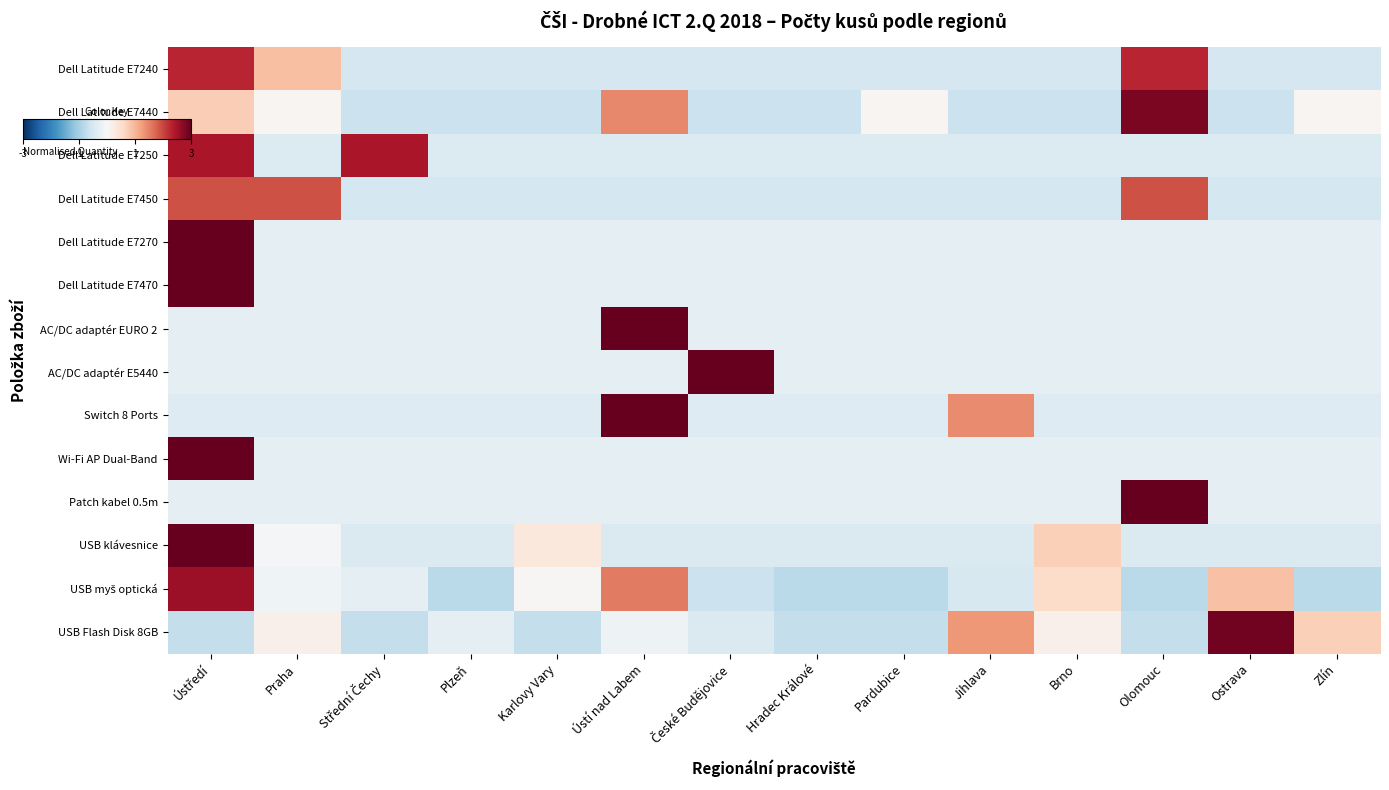

At Plzeň, list the series in order from largest to smallest.

AC/DC adaptér E5440, Wi-Fi AP Dual-Band, Dell Latitude E7270, Dell Latitude E7470, AC/DC adaptér EURO 2, Patch kabel 0.5m, USB Flash Disk 8GB, Switch 8 Ports, Dell Latitude E7250, USB klávesnice, Dell Latitude E7240, Dell Latitude E7450, Dell Latitude E7440, USB myš optická